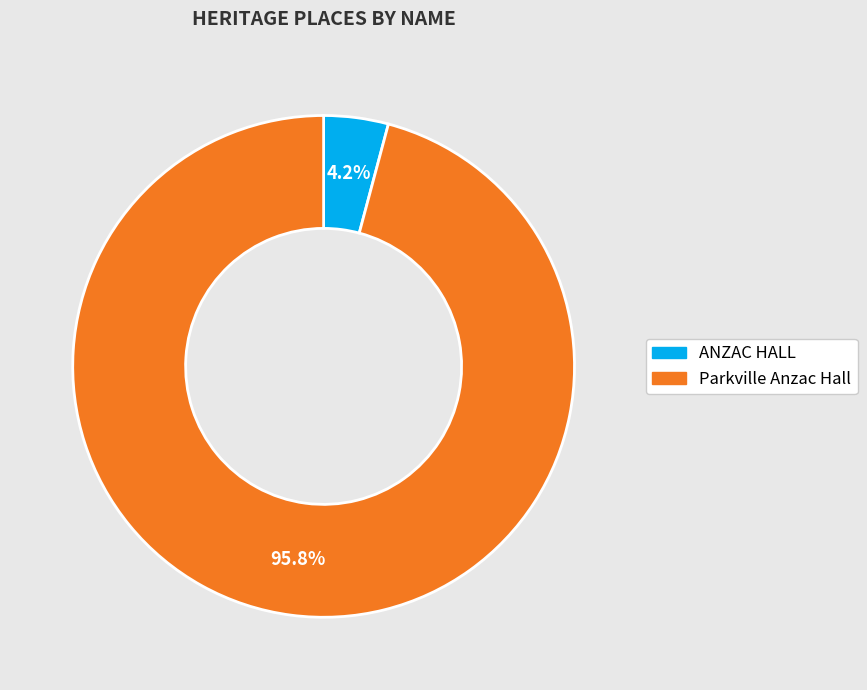

Which has a higher value, Parkville Anzac Hall or ANZAC HALL?

Parkville Anzac Hall